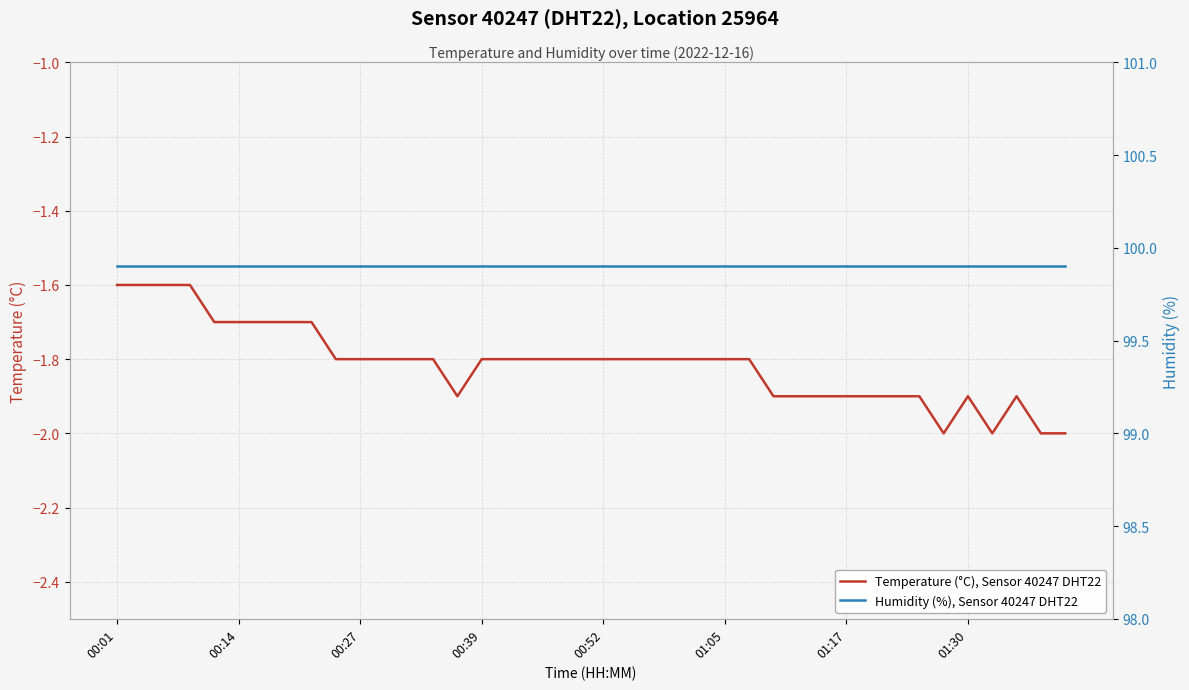

What is the minimum value for Temperature (°C), Sensor 40247 DHT22?

-2.0